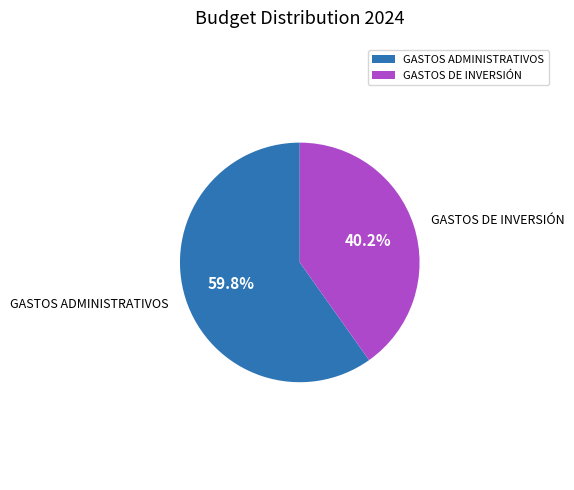

How many segments does this pie chart have?

2